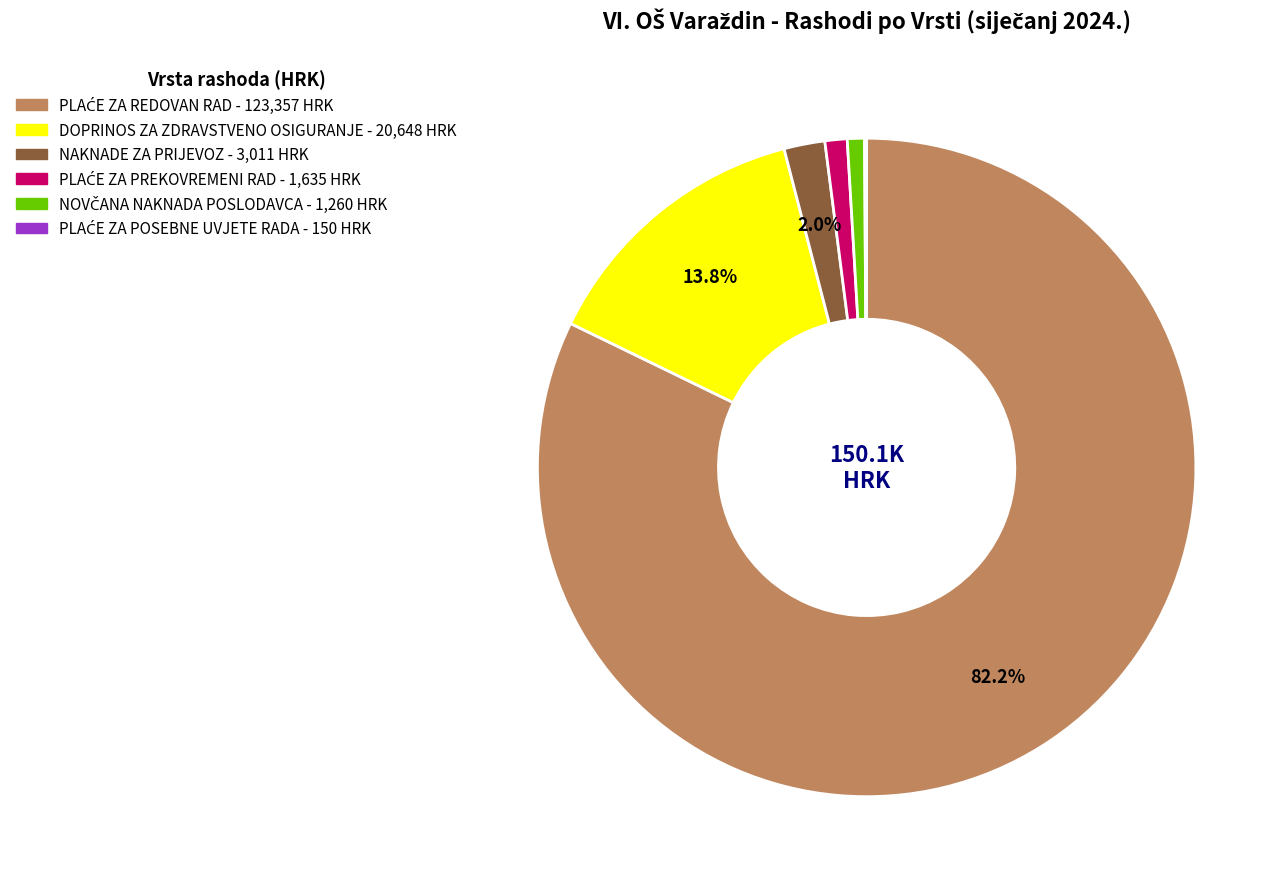

Is there any slice that represents more than half of the pie?

Yes